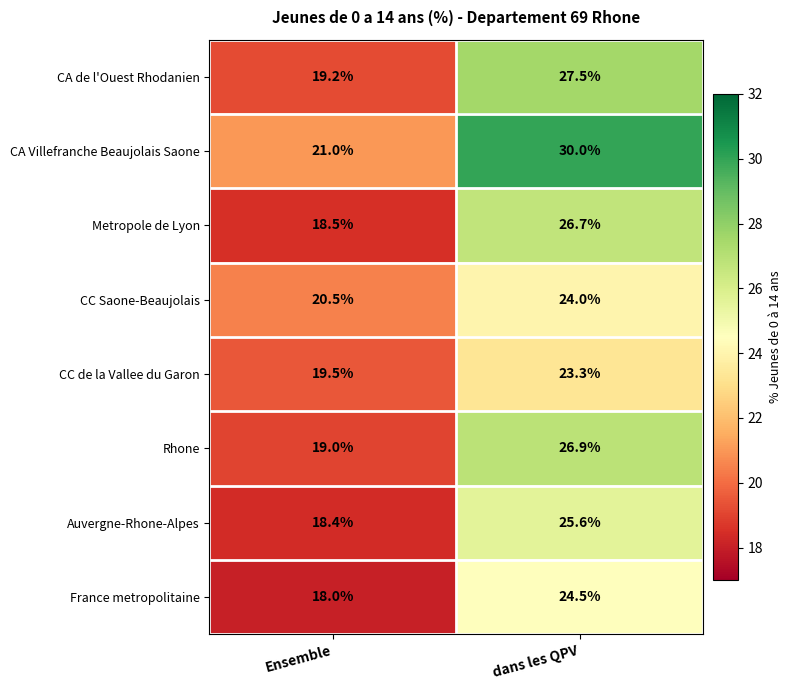

Which label corresponds to the smallest value in the chart?

Ensemble